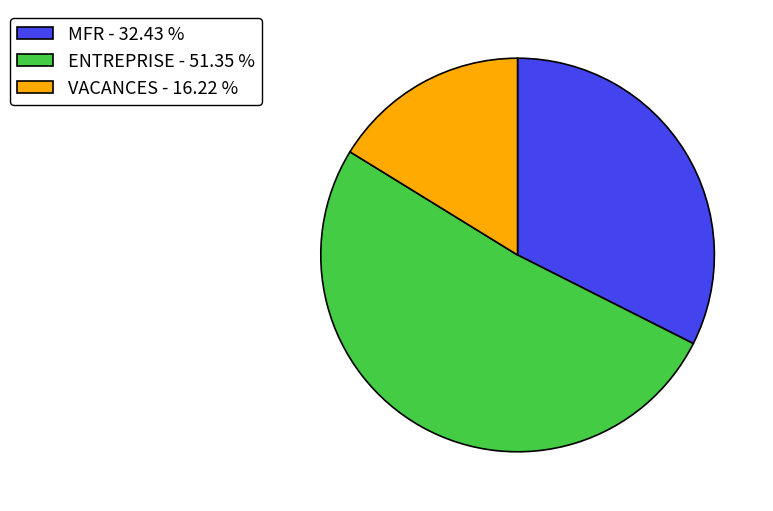

What is the ratio of the value at VACANCES - 16.22 % to the value at ENTREPRISE - 51.35 %?

0.3